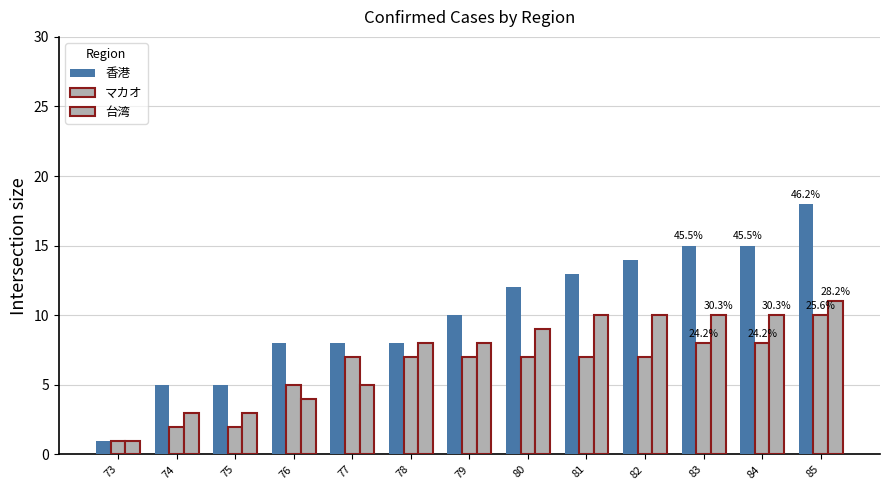

How many data points does each series have?

13